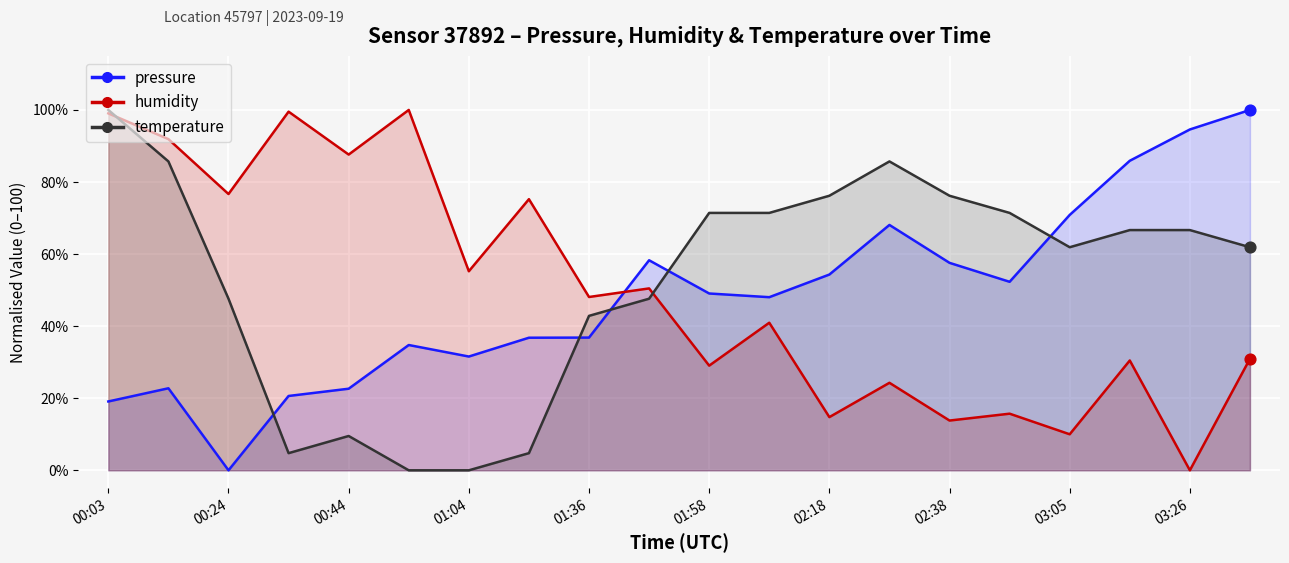

Is the value of temperature at 01:47 greater than the value of pressure at 00:24?

Yes